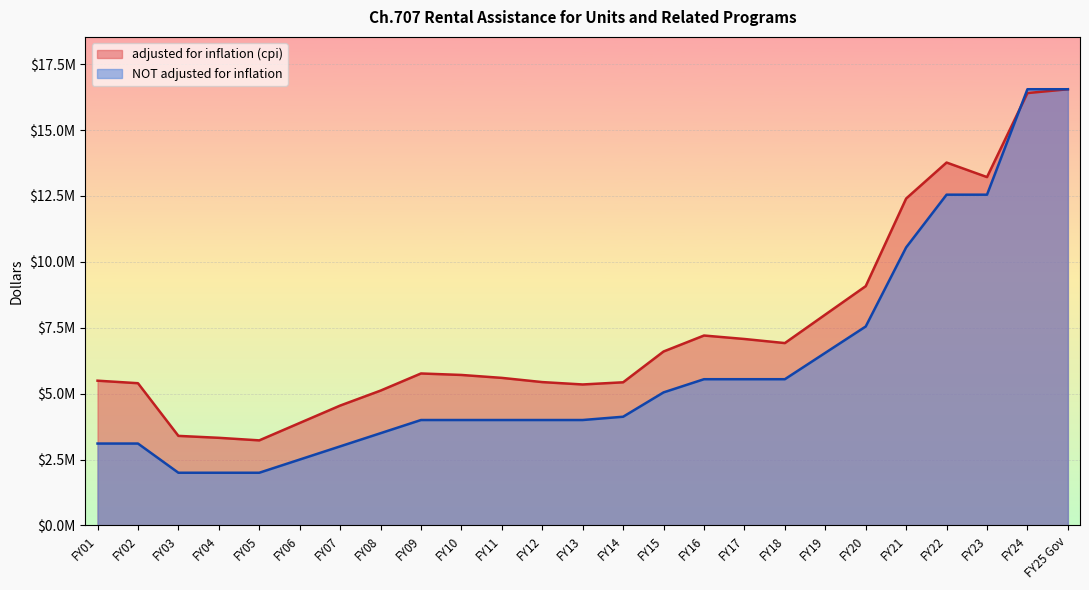

Is it true that adjusted for inflation (cpi) equals 5115654 at FY08?

True